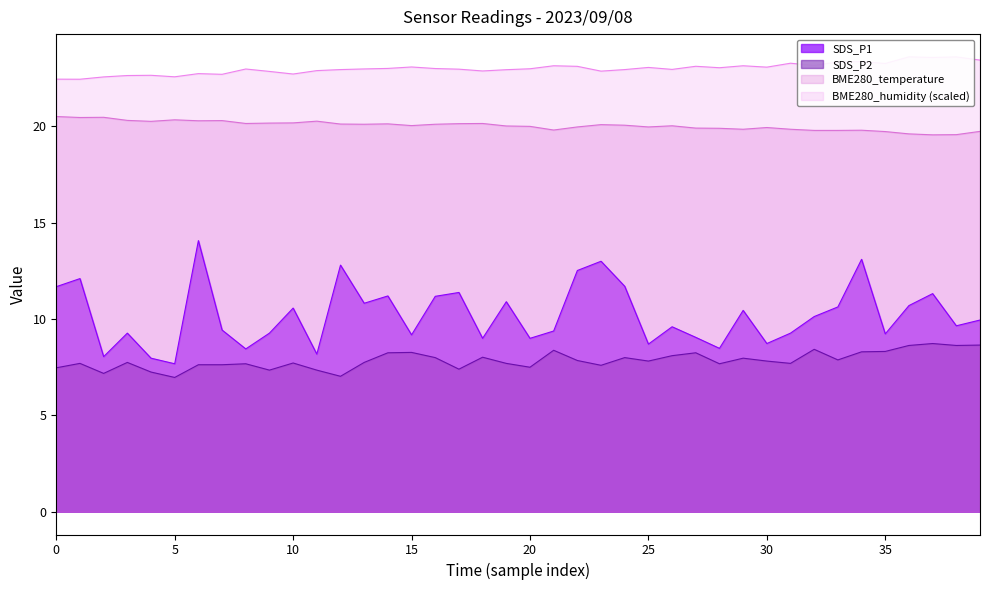

True or false: SDS_P2 and SDS_P1 cross at least once.

False